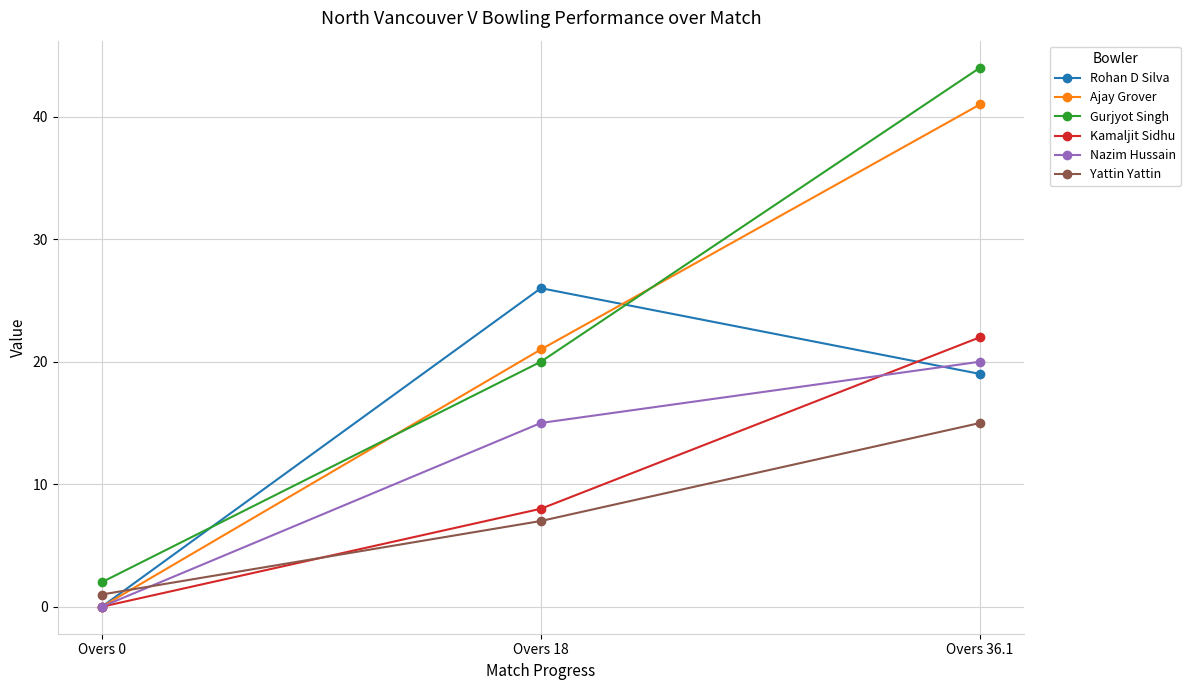

How many data points in Yattin Yattin are less than 7?

1